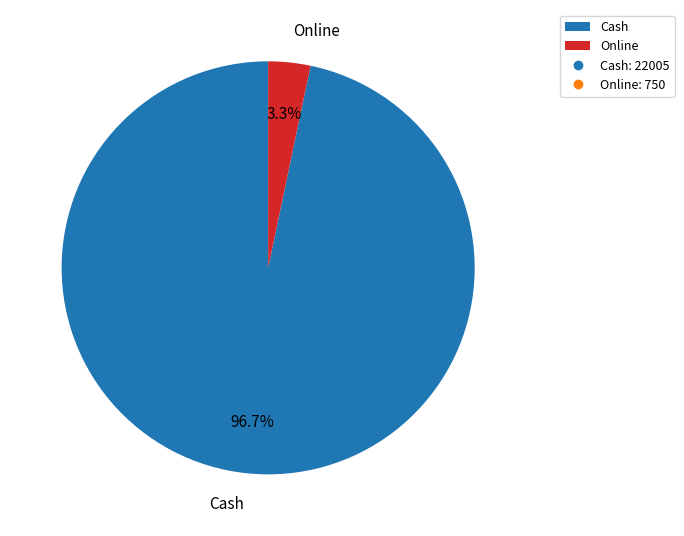

To the nearest percent, what is the combined percentage of Online and Cash?

100%